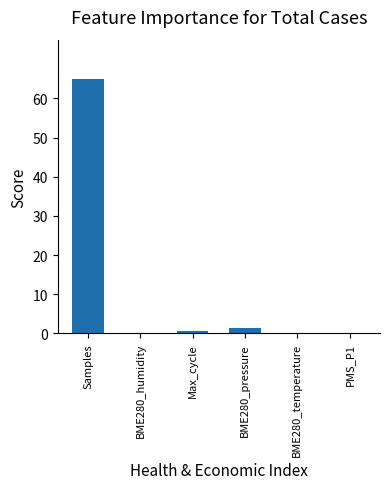

True or false: the data shows 65.0 at Samples.

True